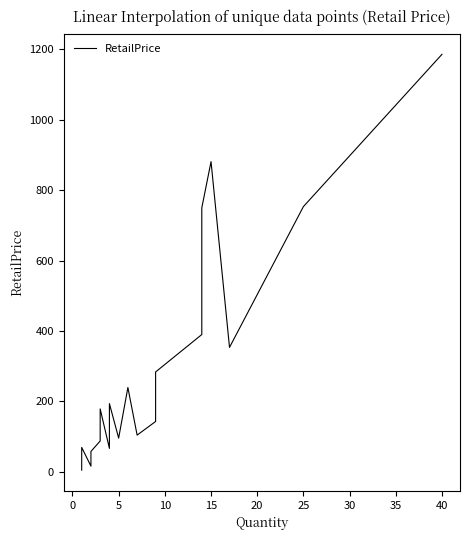

What is the label of the 31st point from the right?

5